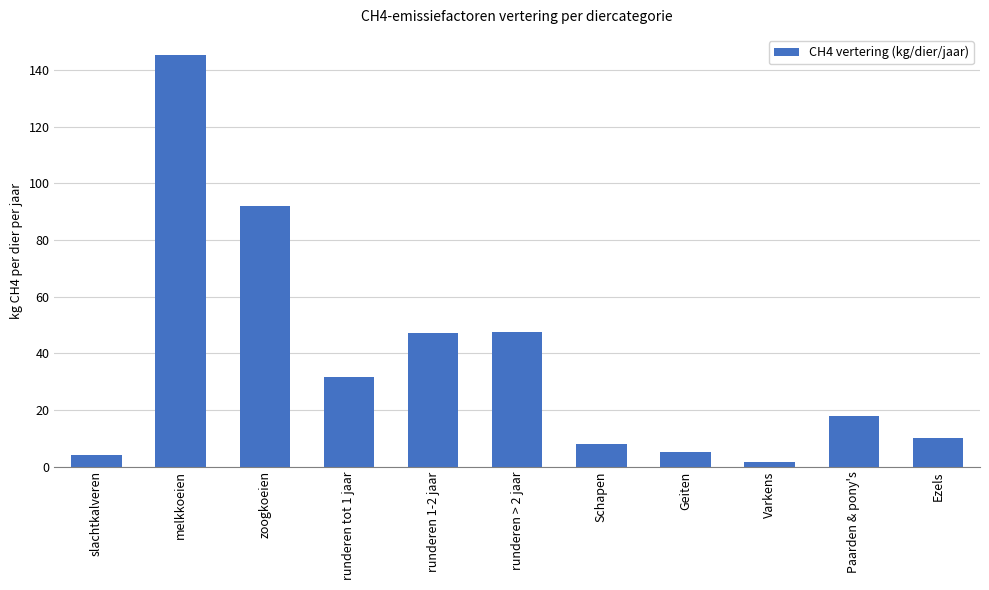

Where does the data first go above 18?

melkkoeien